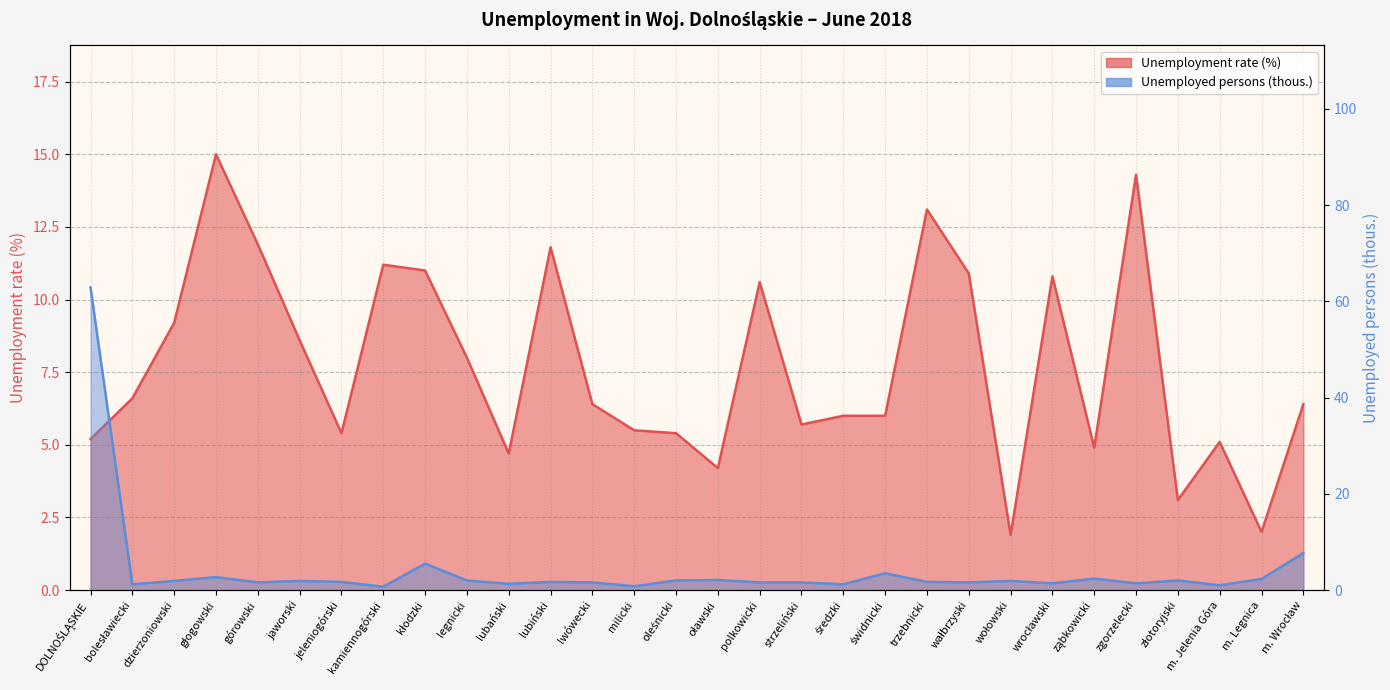

What is the sum of the Unemployed persons (thous.) values at kamiennogórski and wołowski?

2.6